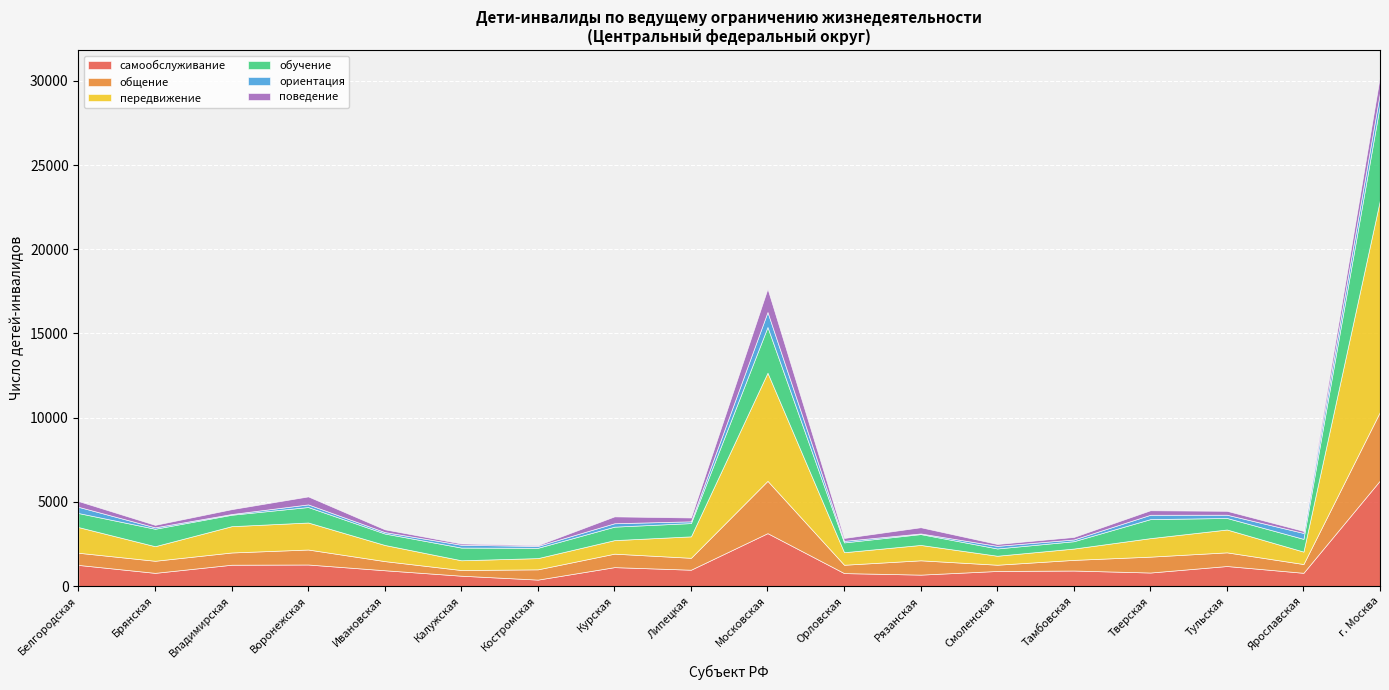

What is the smallest value displayed?

37